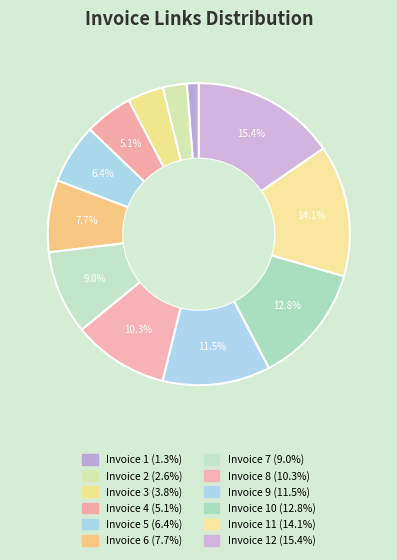

Rank the categories by value from highest to lowest.

12, 11, 10, 9, 8, 7, 6, 5, 4, 3, 2, 1